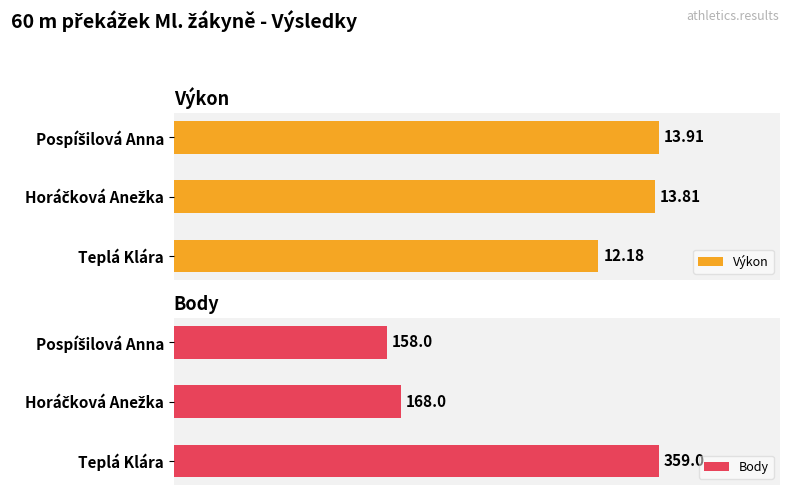

What is the total value across all series at 2?

171.9